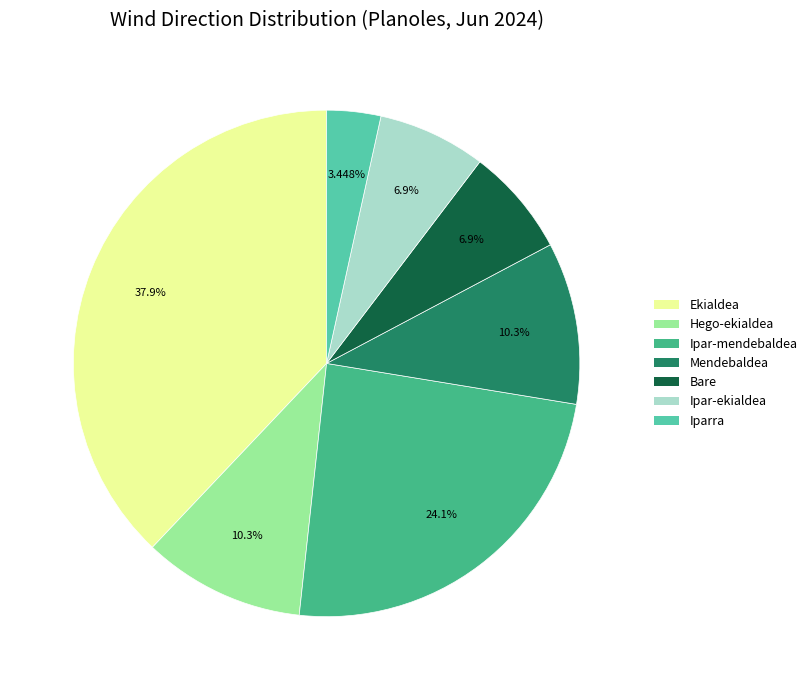

What percentage is the Bare slice, to the nearest percent?

7%